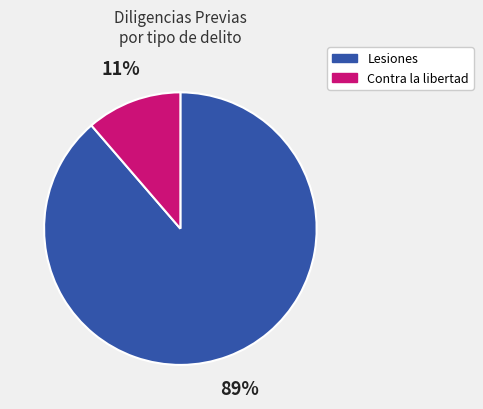

Rank the categories by value from lowest to highest.

Contra la libertad, Lesiones